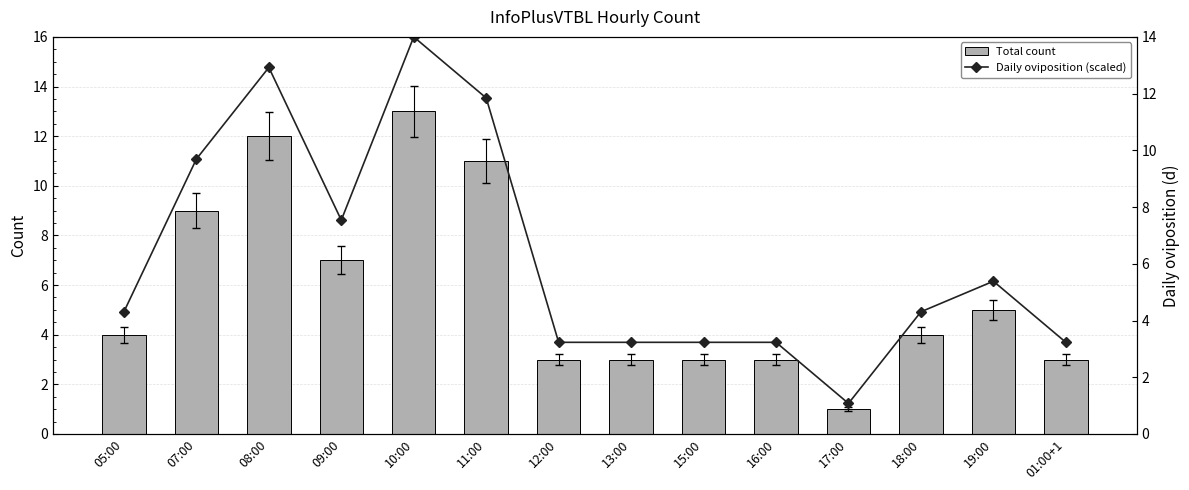

Are the bars horizontal?

No